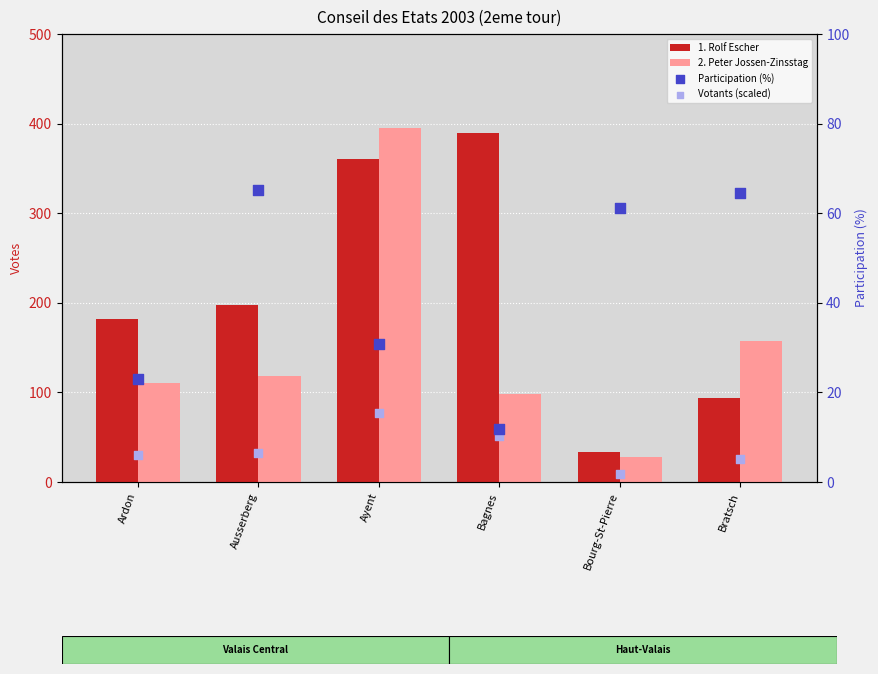

Which series reaches the maximum Y coordinate?

2. Peter Jossen-Zinsstag